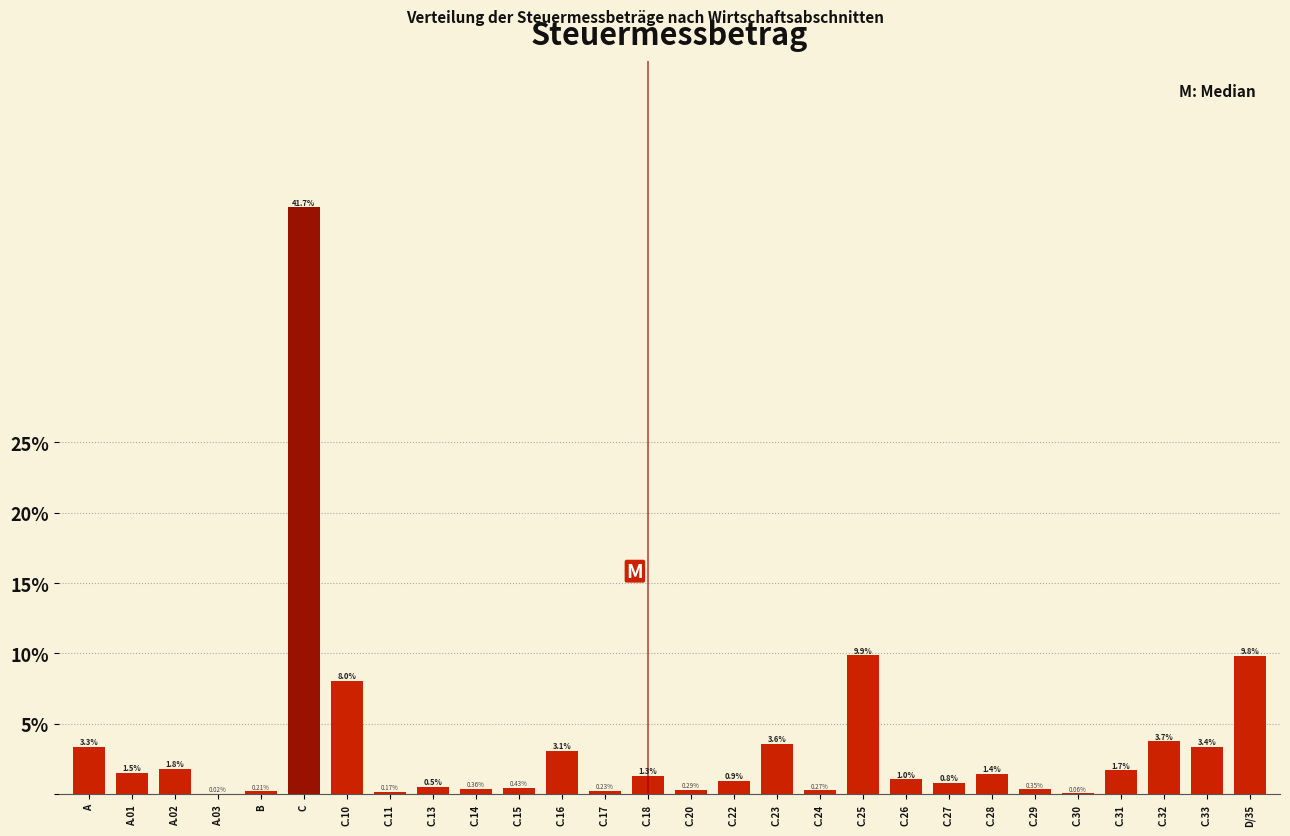

Which has a higher value, C.16 or C.24?

C.16